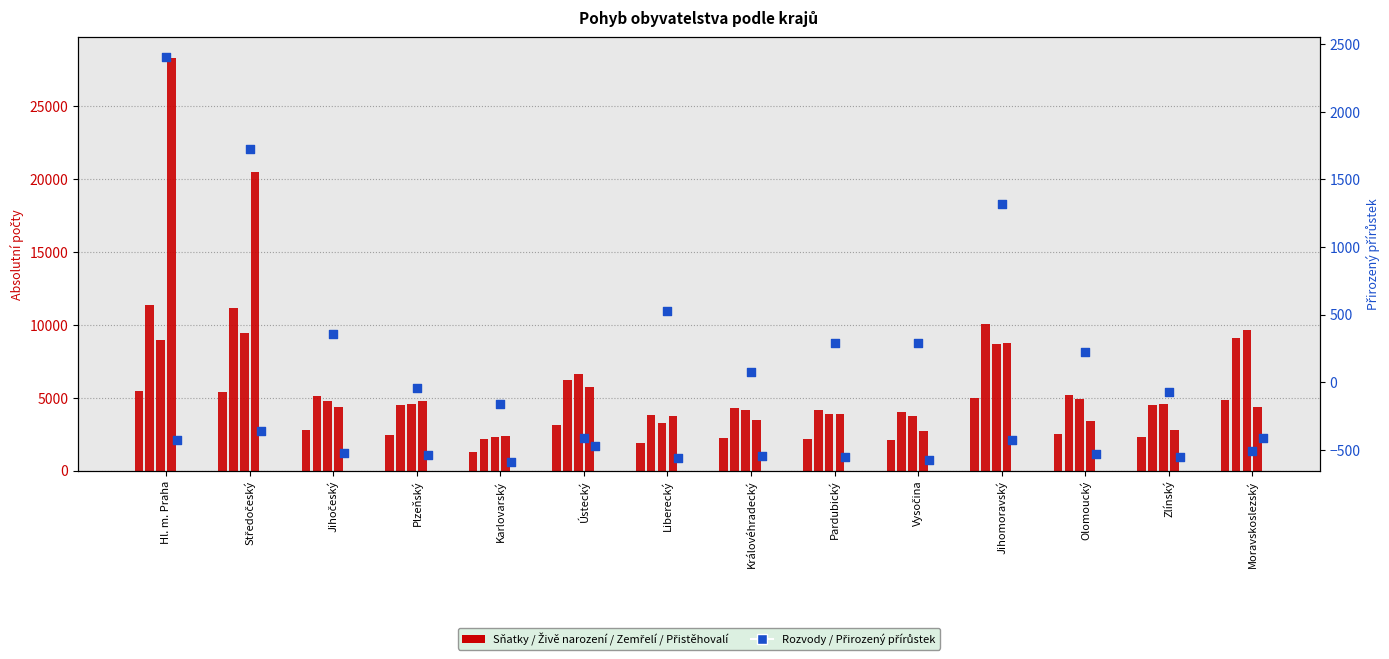

At which category is the sum across all series the highest?

Hl. m. Praha